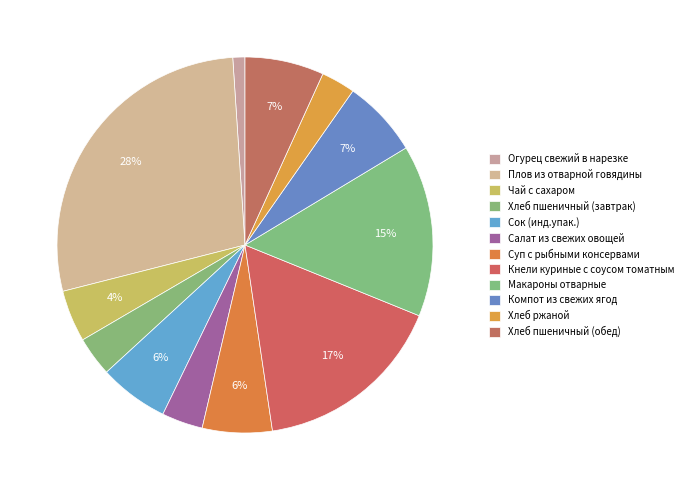

Is Компот из свежих ягод the majority of the pie?

No